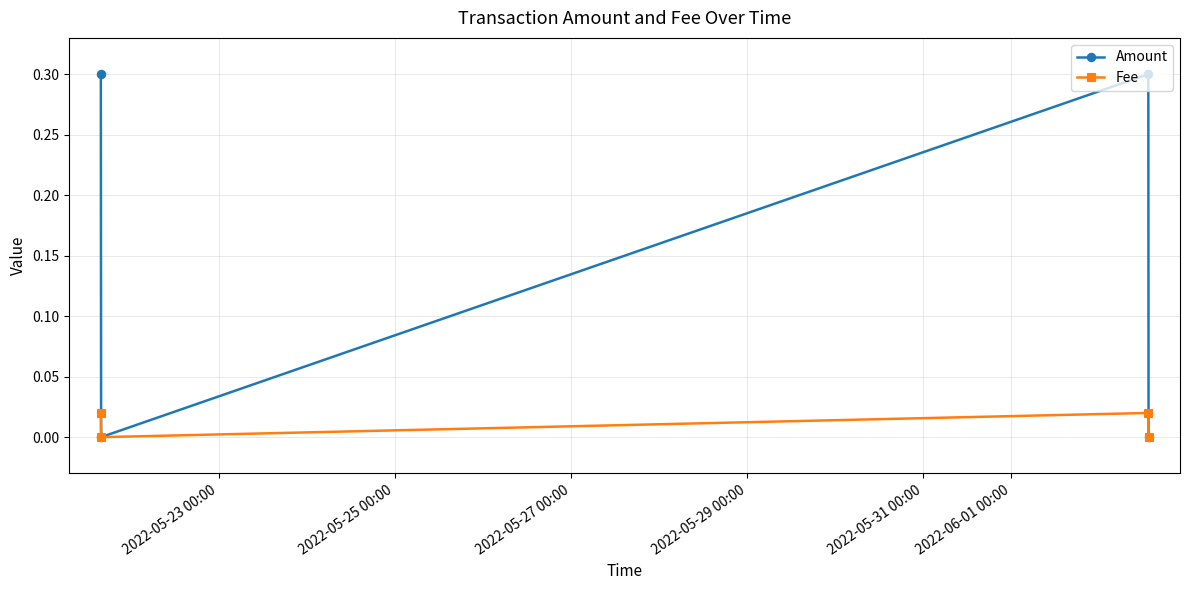

Rank the series by their maximum value, from lowest to highest.

Fee, Amount